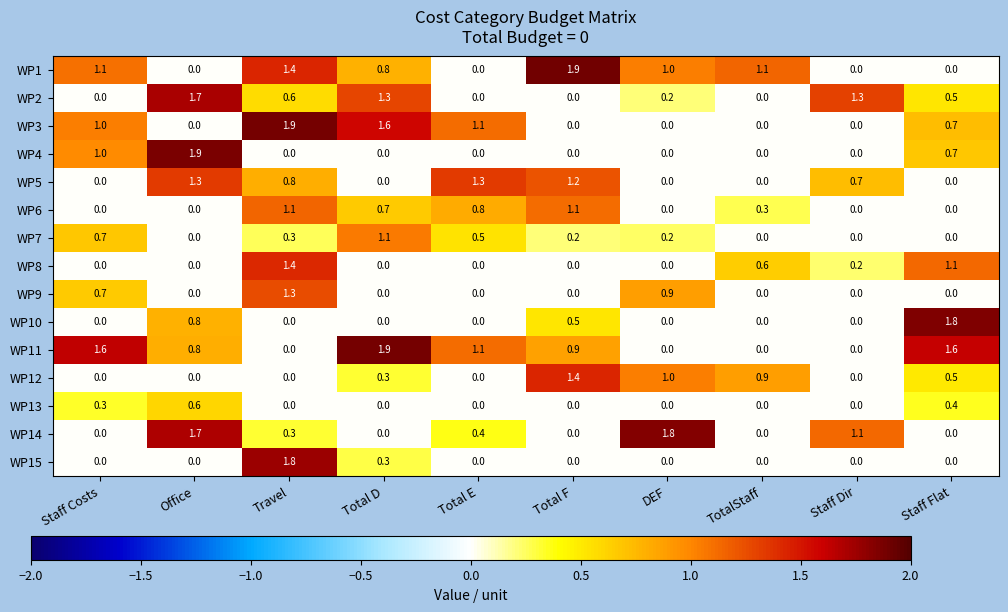

What is the greatest value displayed?

1.9